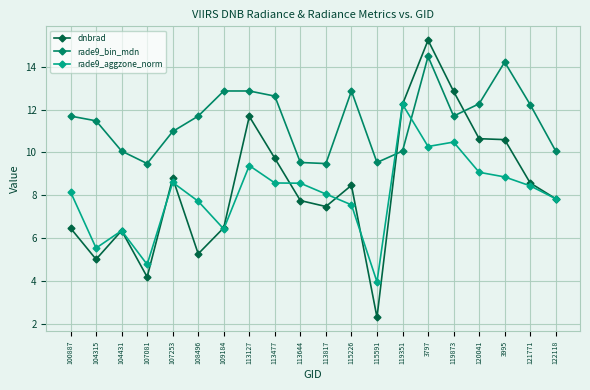

Where do rade9_bin_mdn and dnbrad first cross each other?

115591 and 119351